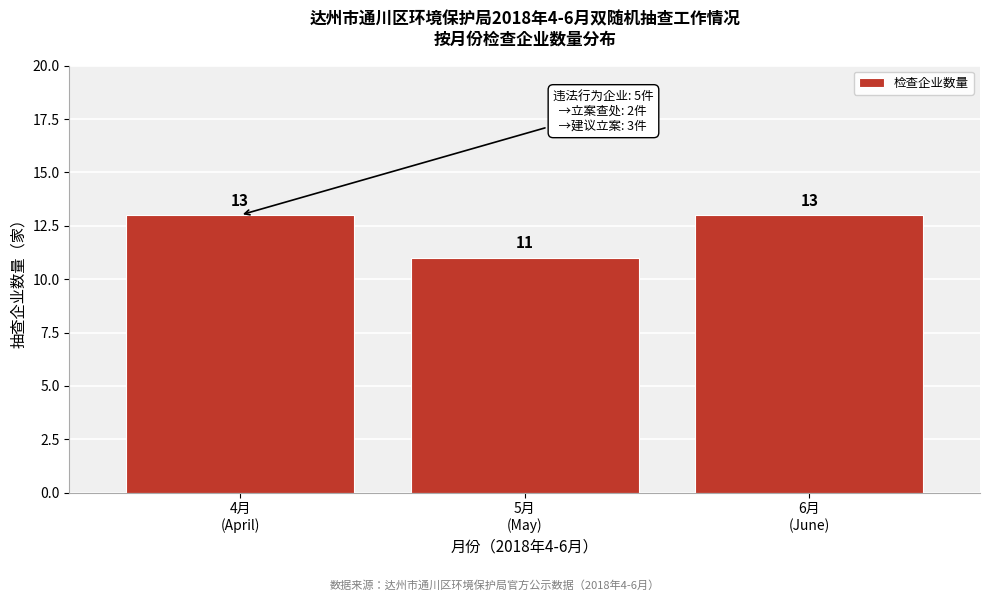

Reading left to right, what are all the values shown in this chart?

13	11	13